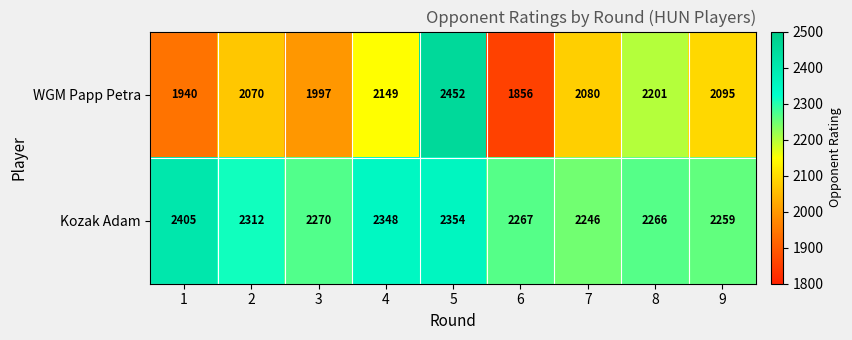

What is the difference between the maximum and minimum values in the WGM Papp Petra series?

596